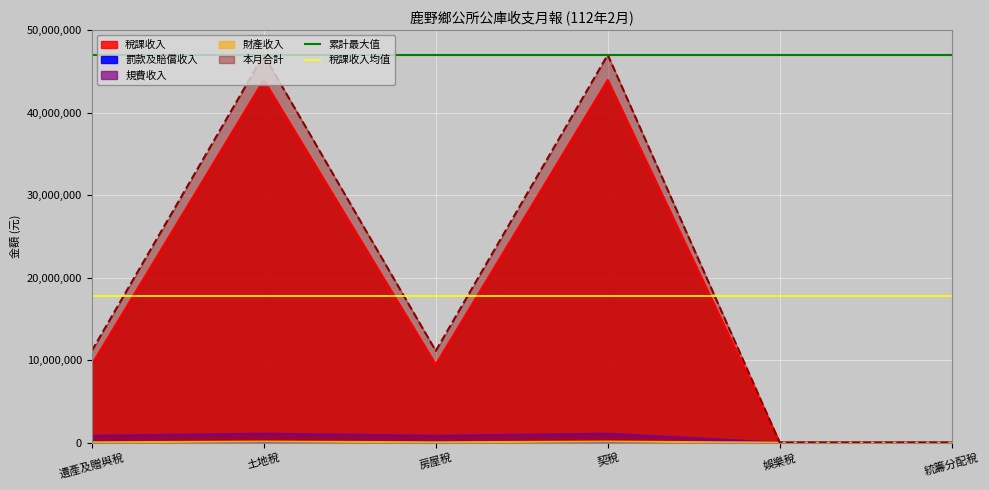

Is it true that 稅課收入均值 equals 9772320 at 遺產及贈與稅?

False